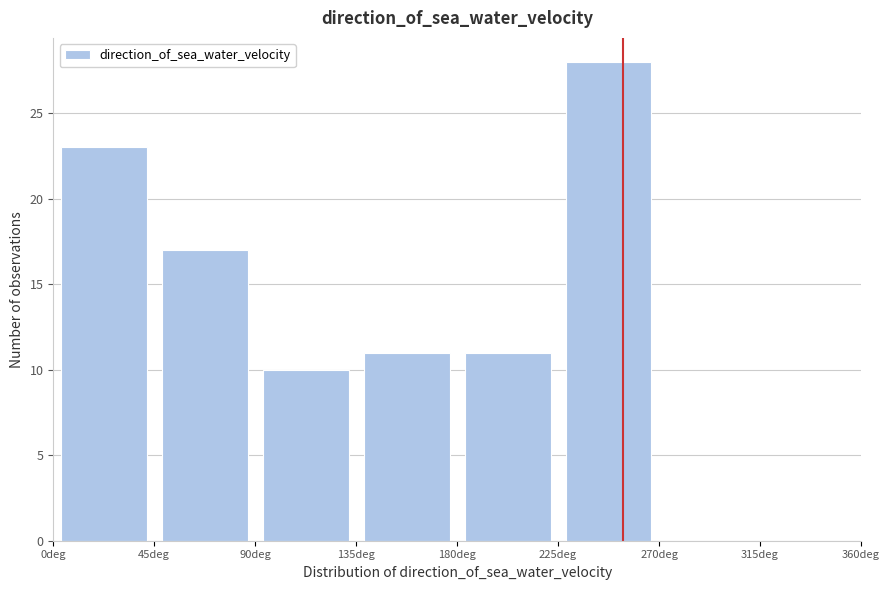

How tall is the bar that spans 135 to 180 on the x-axis? The values are not printed on the chart, so give them approximately, as read against the axis.

11